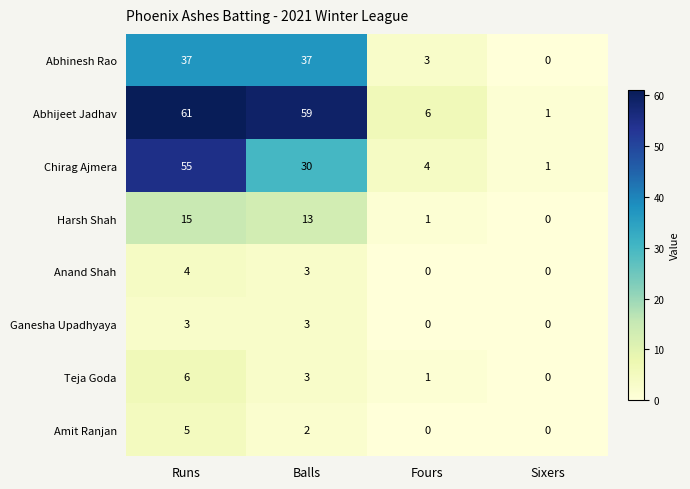

What is the total value across all series at Runs?

186